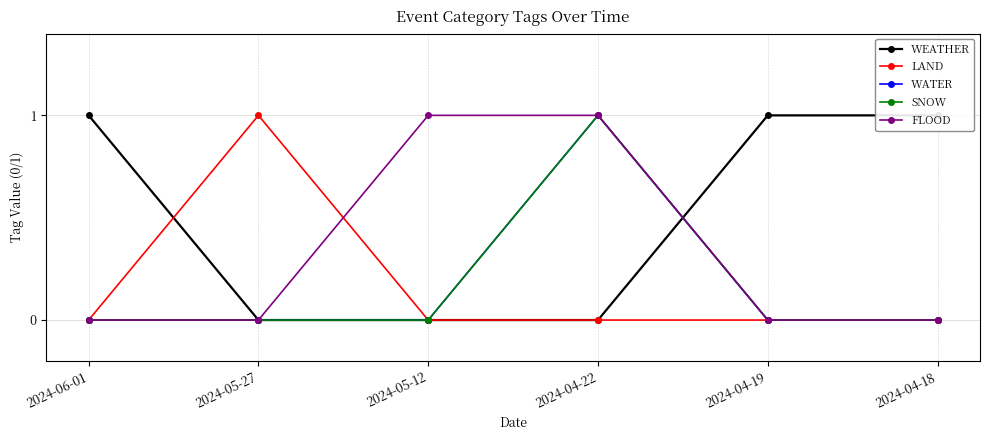

Which series has the widest spread of values?

WEATHER